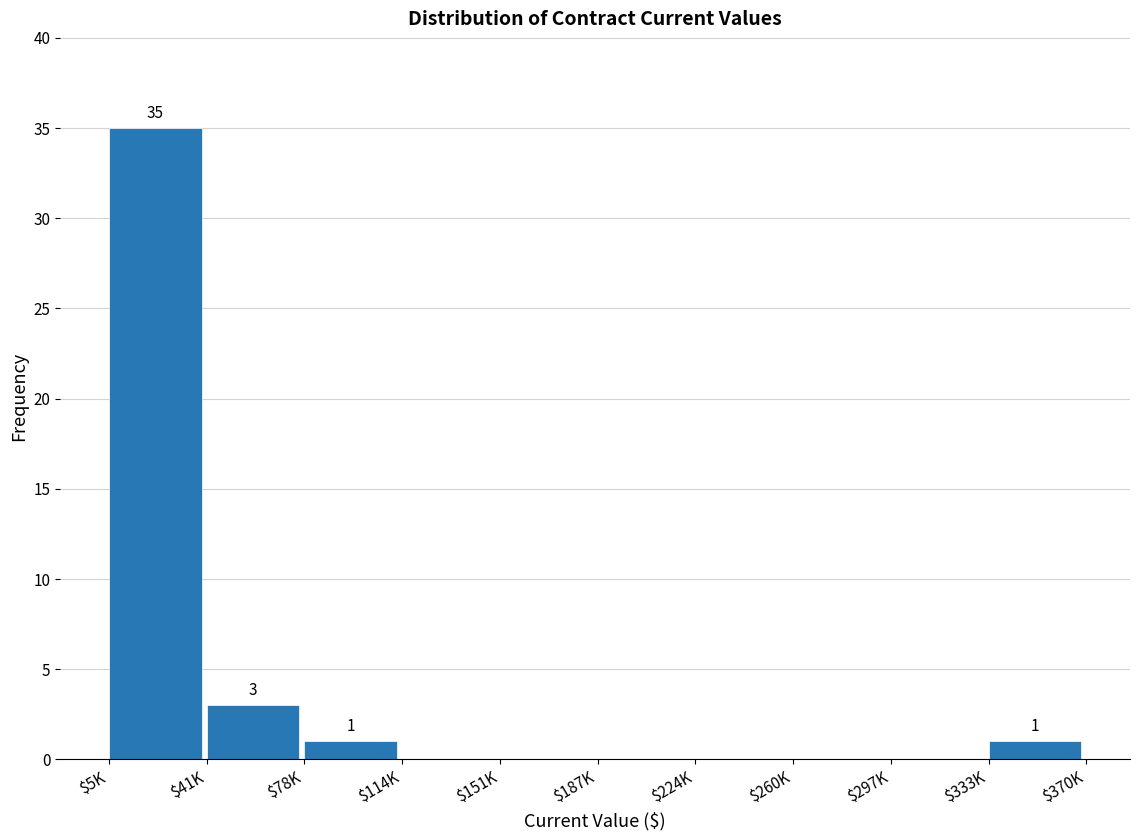

Where is the data nearest to the value 17?

$41K